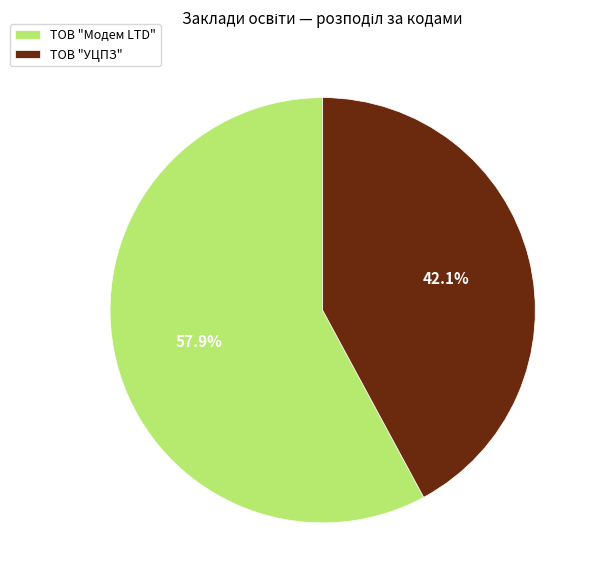

To the nearest percent, what percentage of the pie is ТОВ "УЦПЗ"?

42%